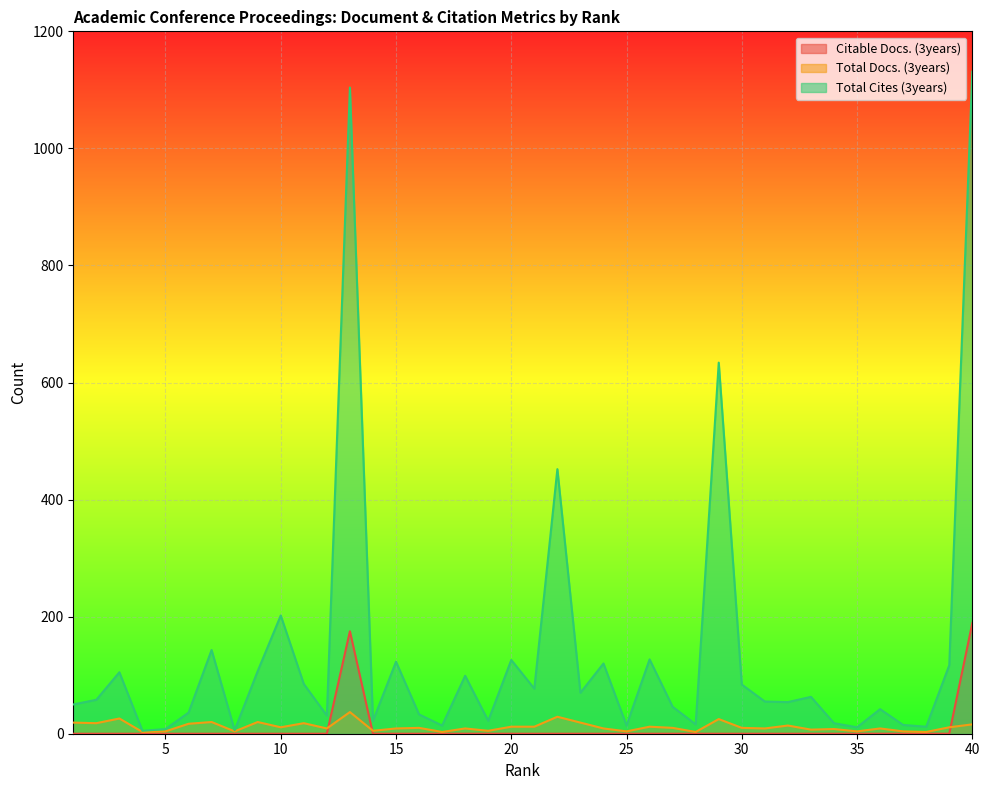

Where is the first local maximum for Citable Docs. (3years)?

13